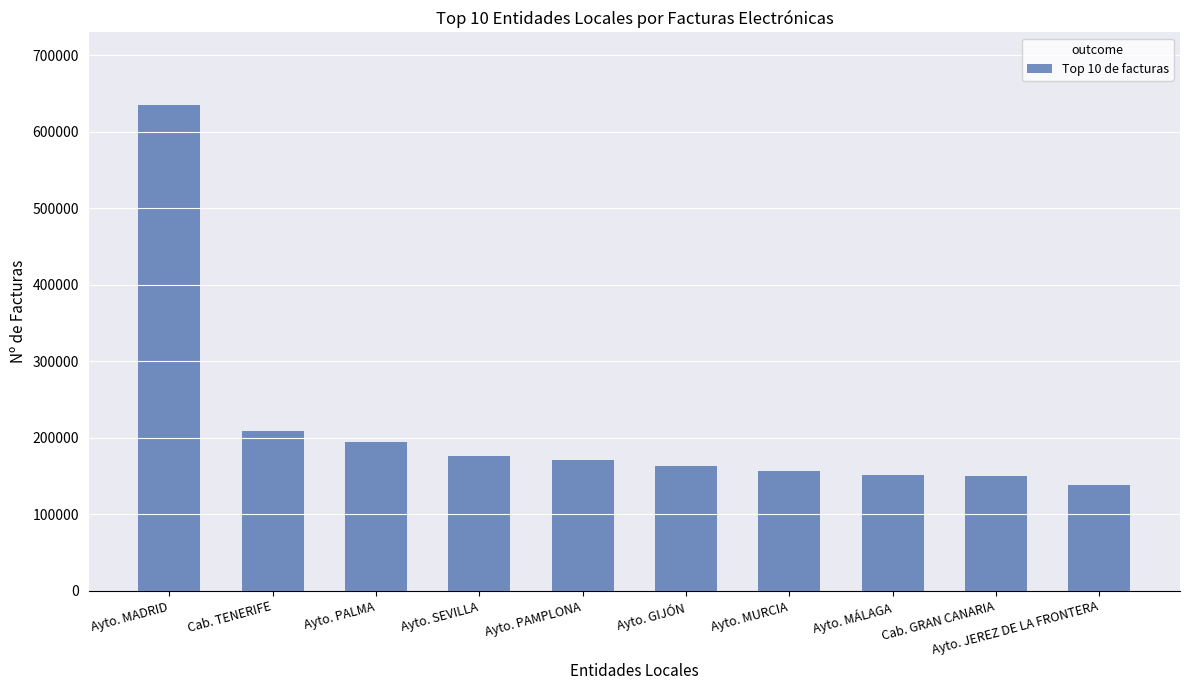

What is the change in value from Cab. TENERIFE to Ayto. PALMA?

-14679